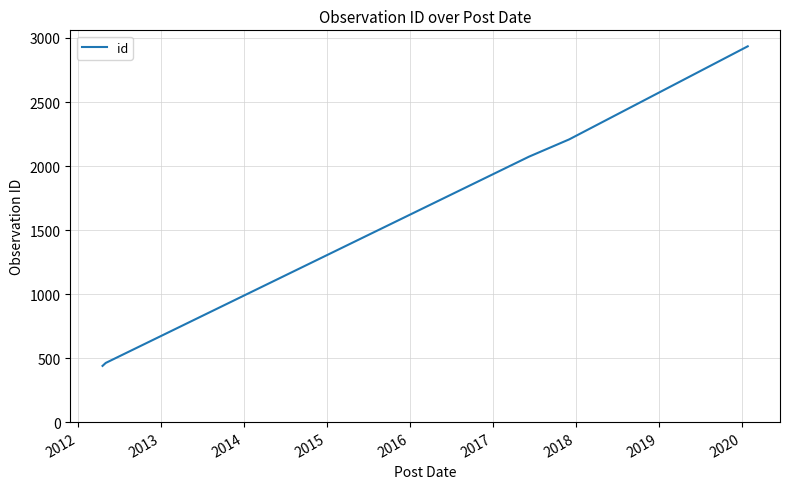

What is the smallest value displayed?

439